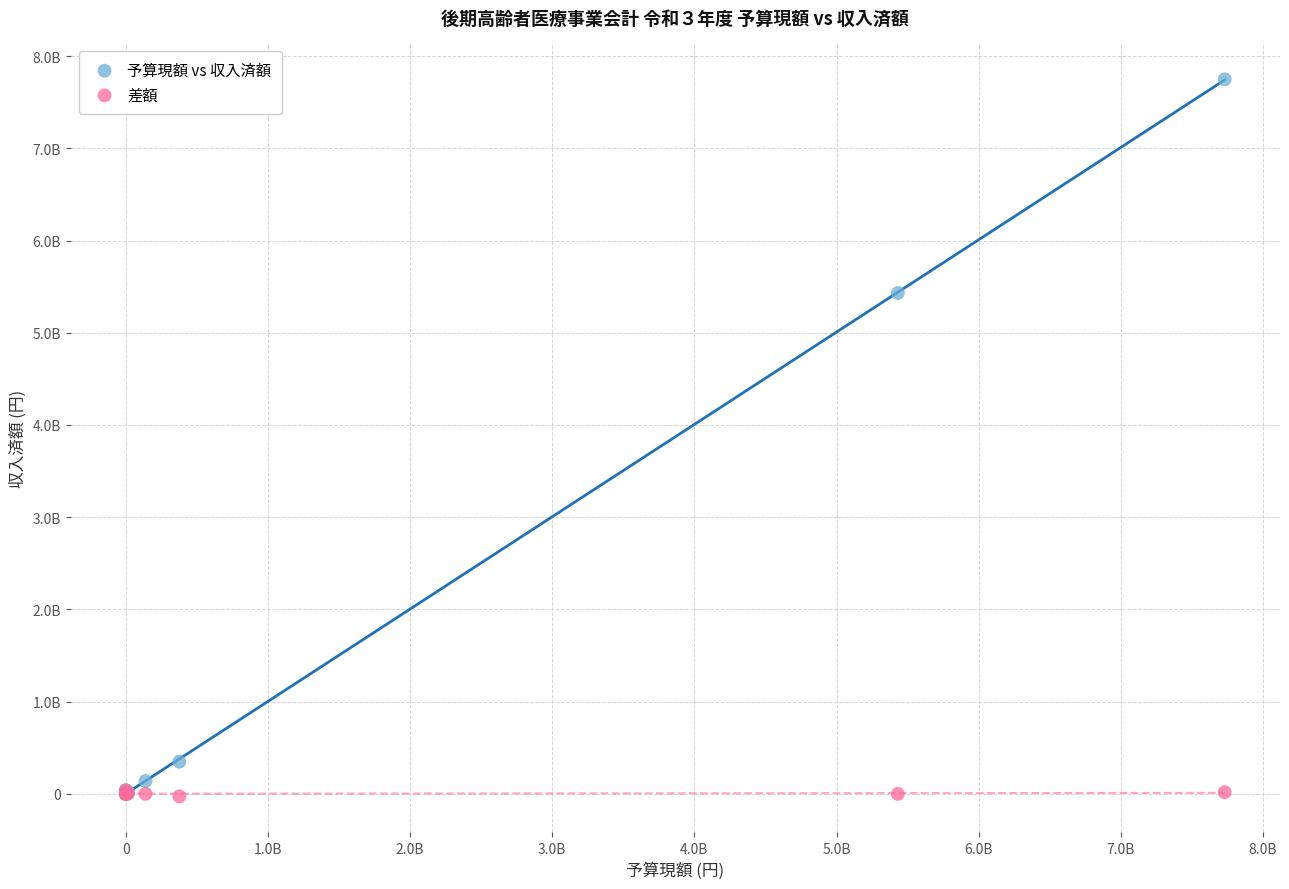

What are all the series names shown in the legend?

予算現額 vs 収入済額, 差額